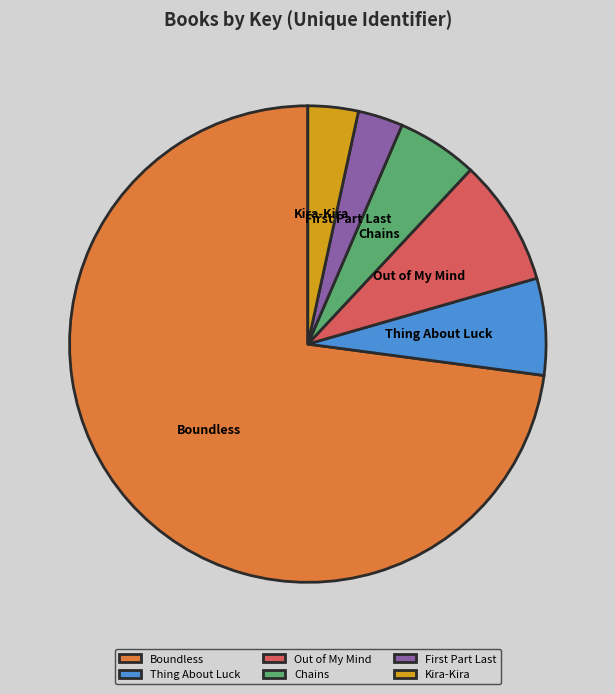

Approximately how many times larger is the value at Out of My Mind compared to Thing About Luck?

1.3